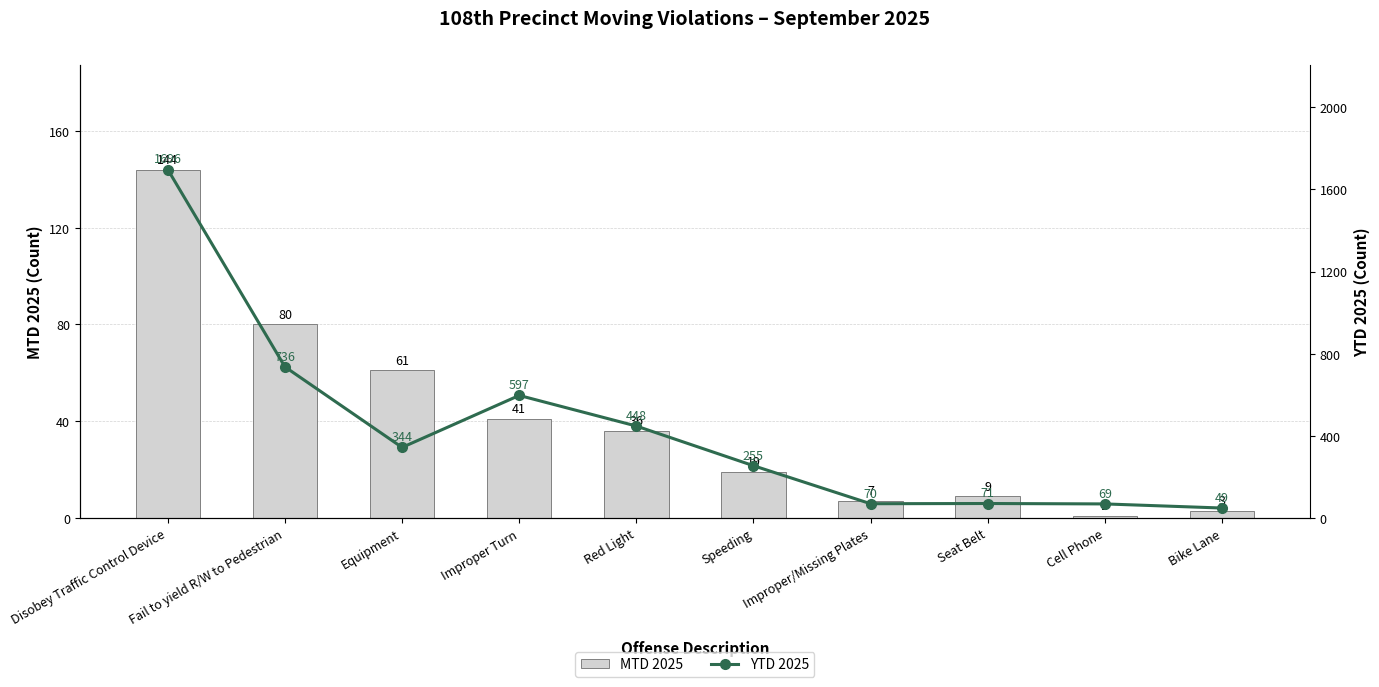

What is the difference between the MTD 2025 values at Improper/Missing Plates and Disobey Traffic Control Device?

137